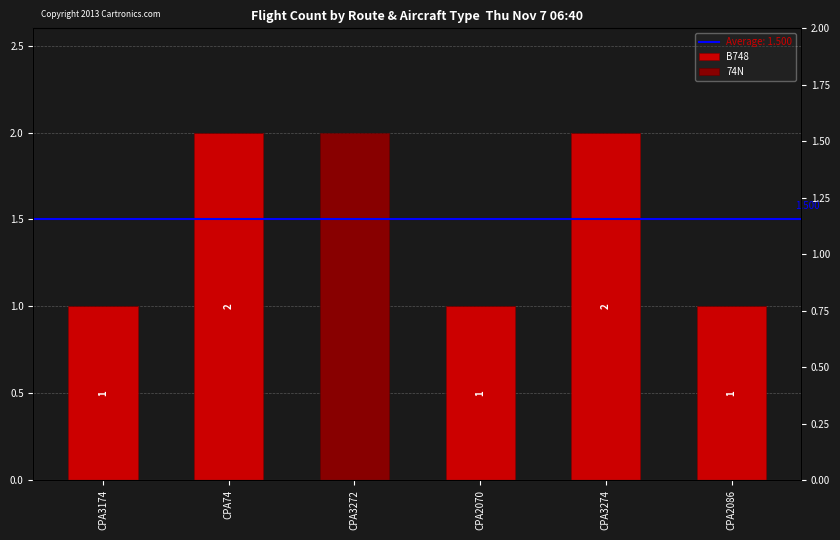

List the series in order of their peak value, lowest first.

B748, 74N